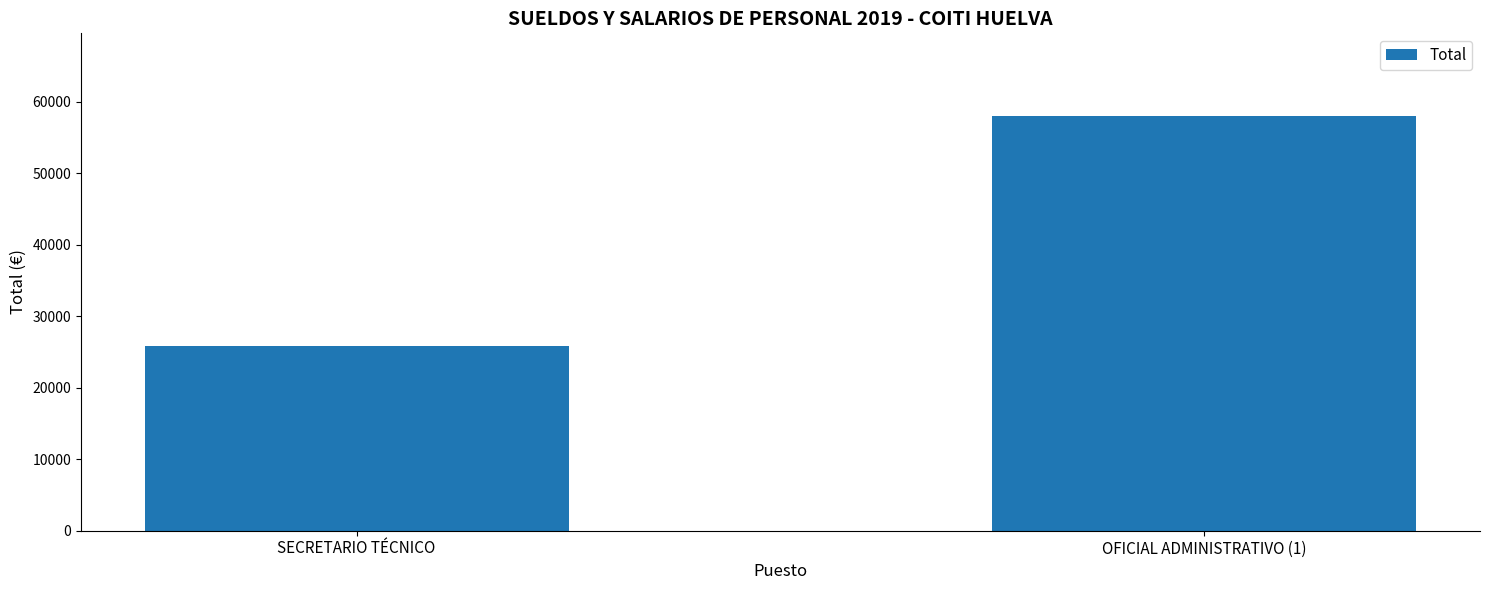

Where does the data first go above 57998?

OFICIAL ADMINISTRATIVO (1)